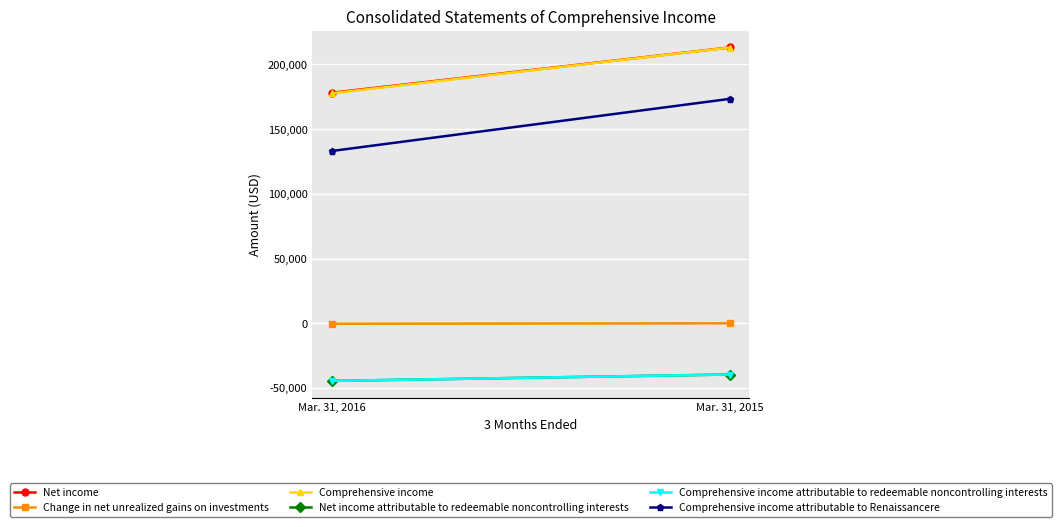

At which category is the sum across all series the highest?

Mar. 31, 2015